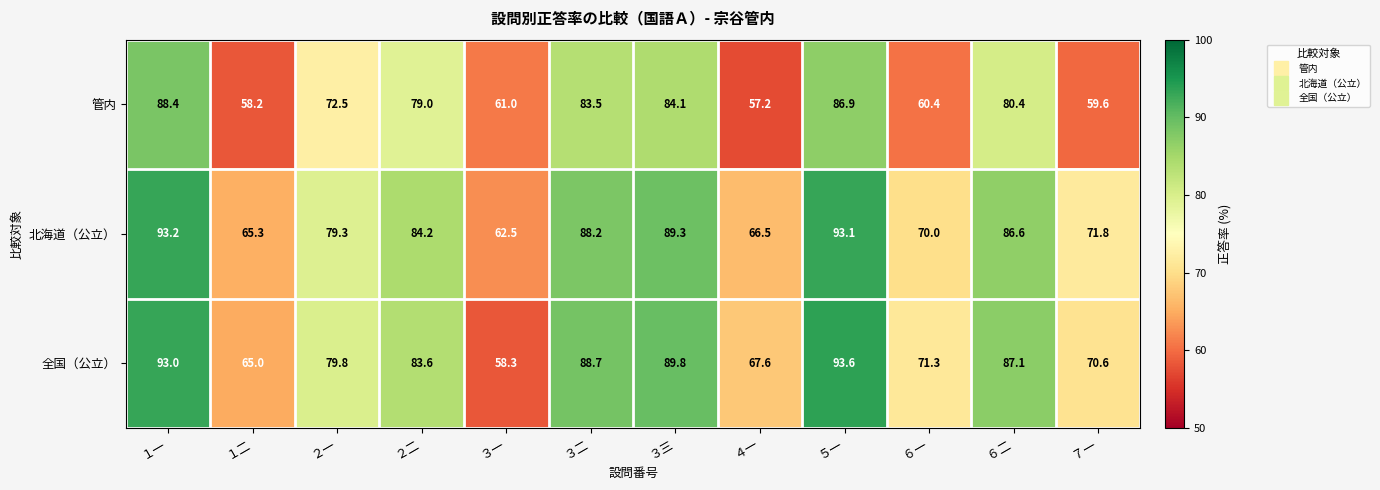

The value of 全国（公立） at ３一 is 84.4. True or false?

False